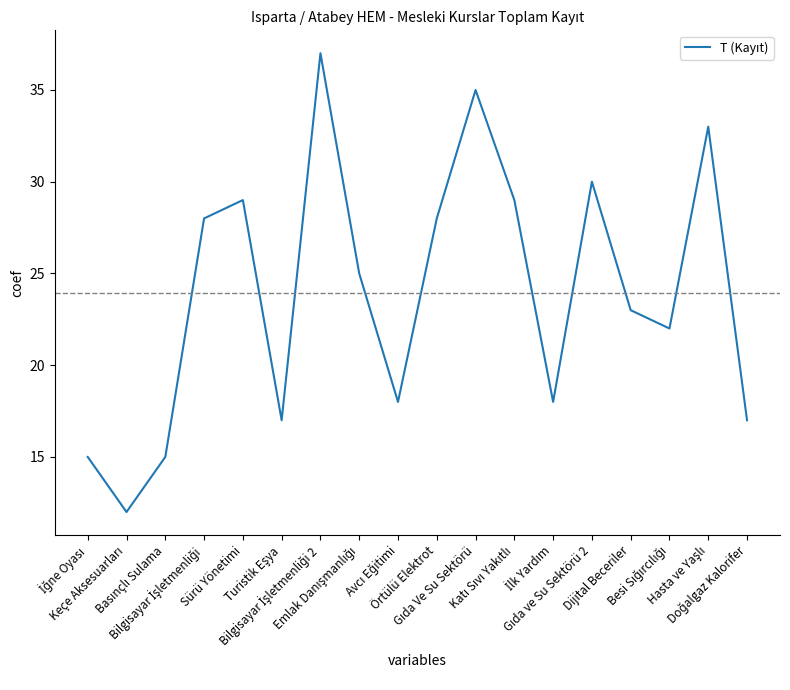

Where is the first local maximum?

Sürü Yönetimi